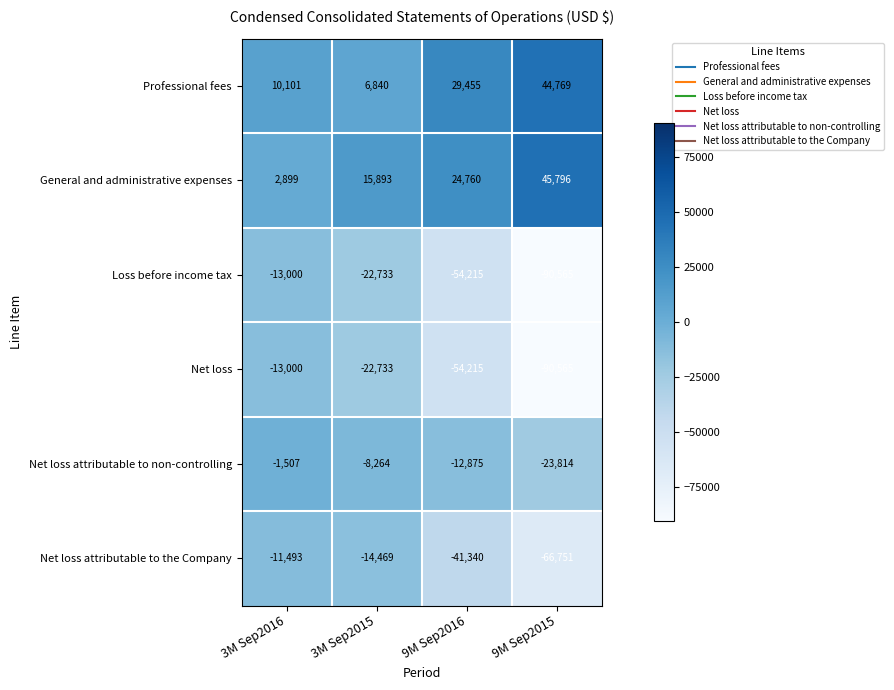

The value of Net loss attributable to the Company at 3M Sep2016 is -11493. True or false?

True